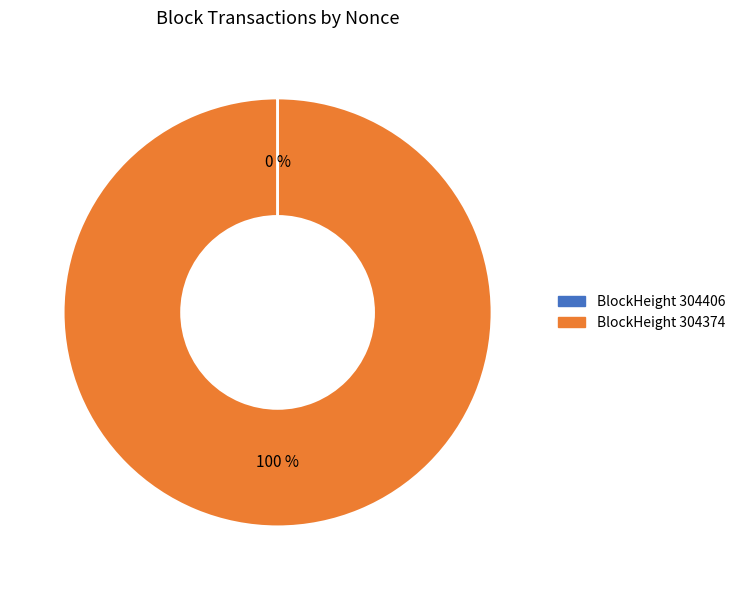

To the nearest percent, what is the average slice percentage?

50%